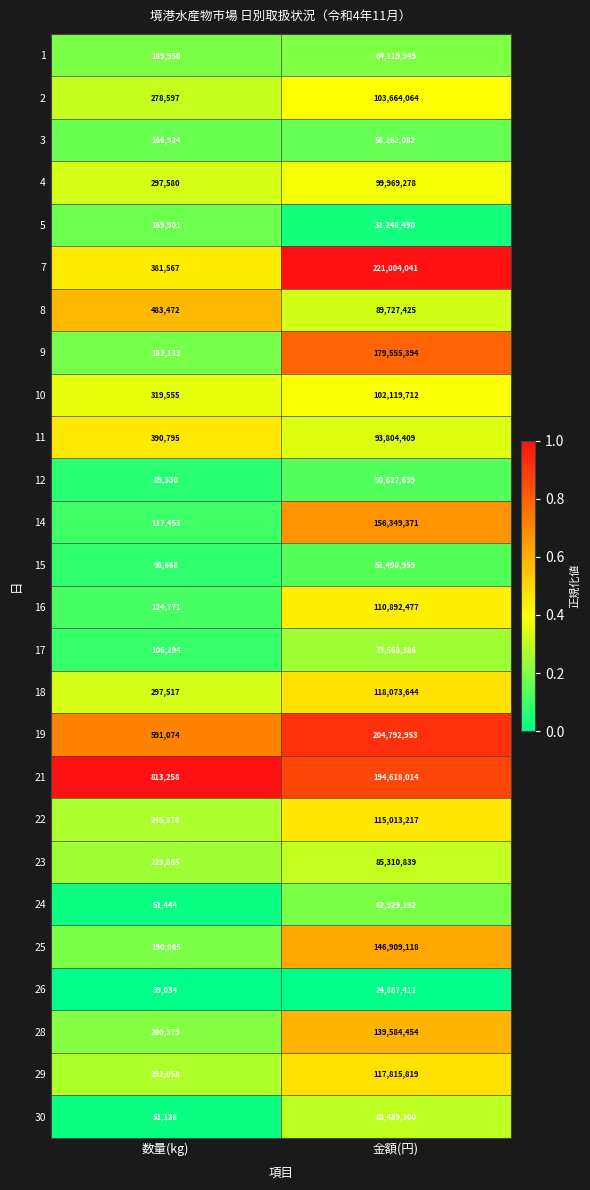

Which series has the widest spread of values?

7